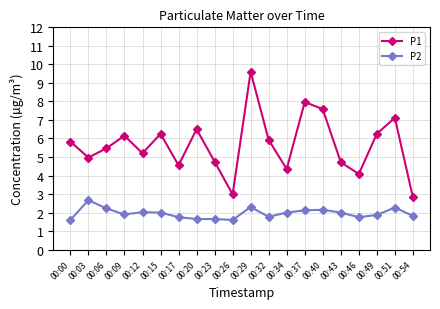

At which category is the sum across all series the highest?

00:29